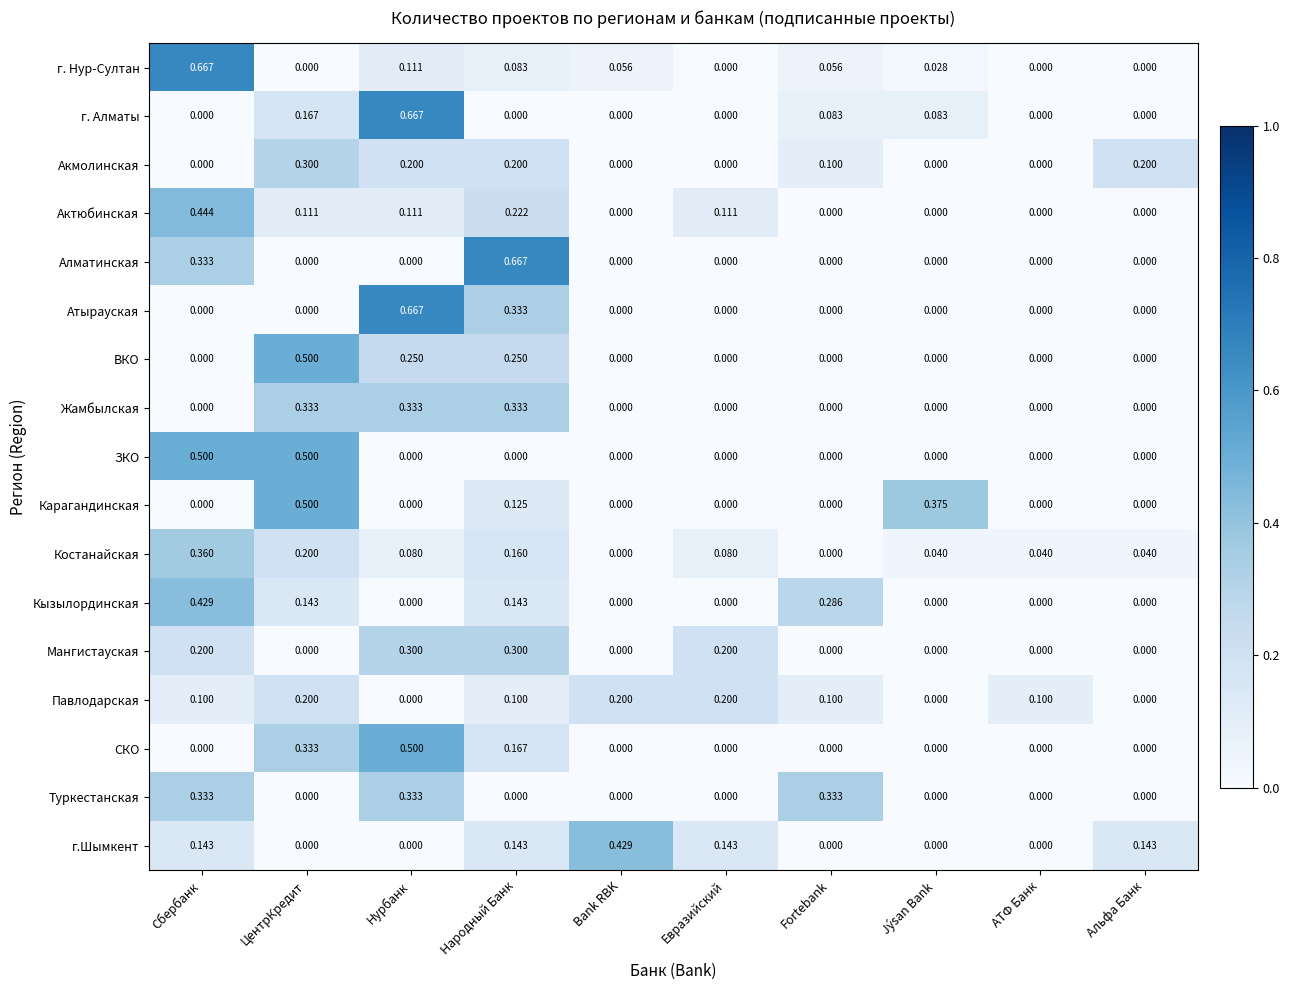

At which category is the sum across all series the highest?

Нурбанк